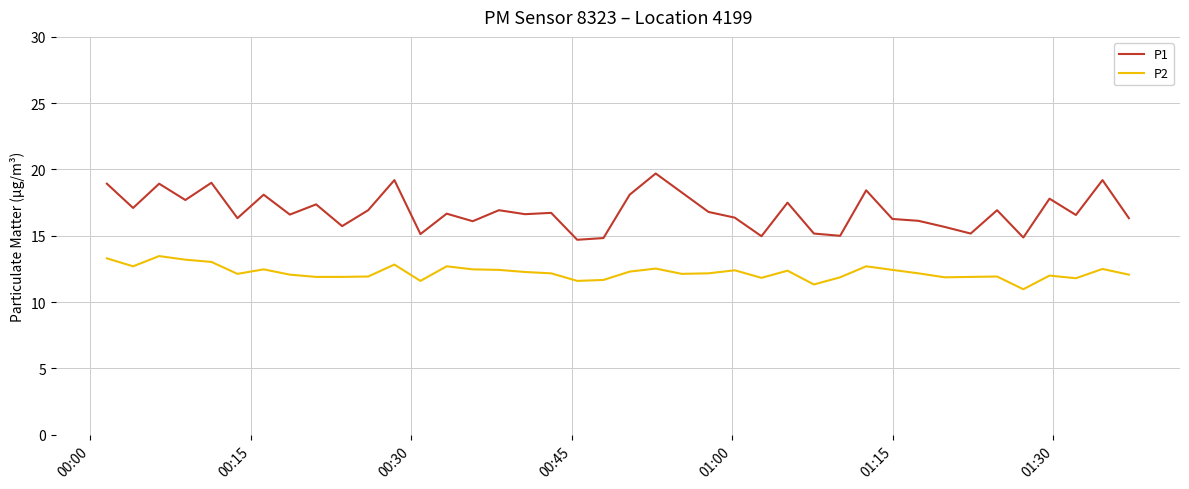

True or false: P1 has more than 0 interior local peaks.

True